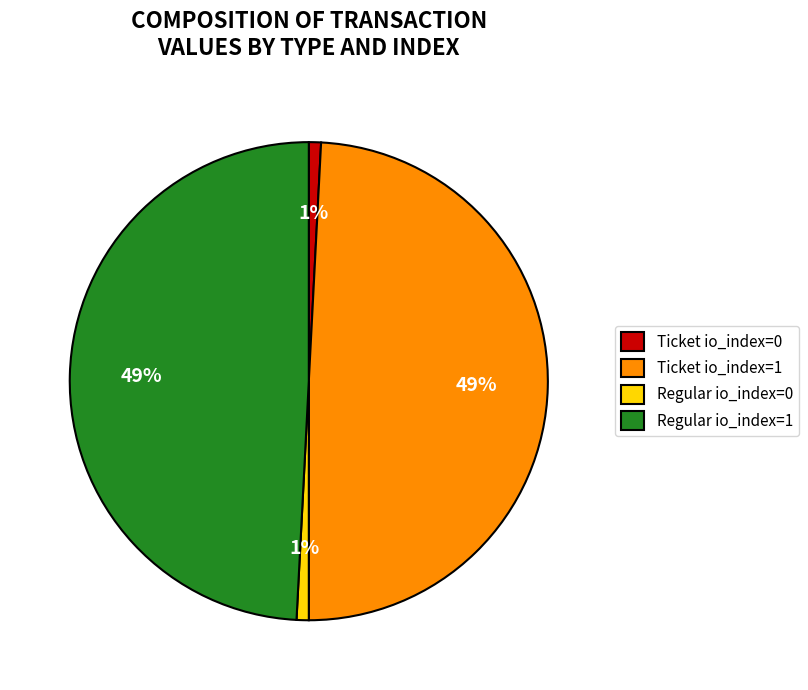

What percentage is the Regular io_index=1 slice, to the nearest percent?

49%